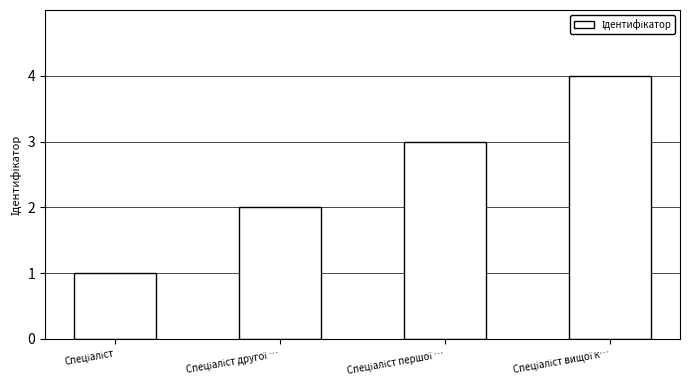

Are the bars grouped side by side (vs. stacked)?

No